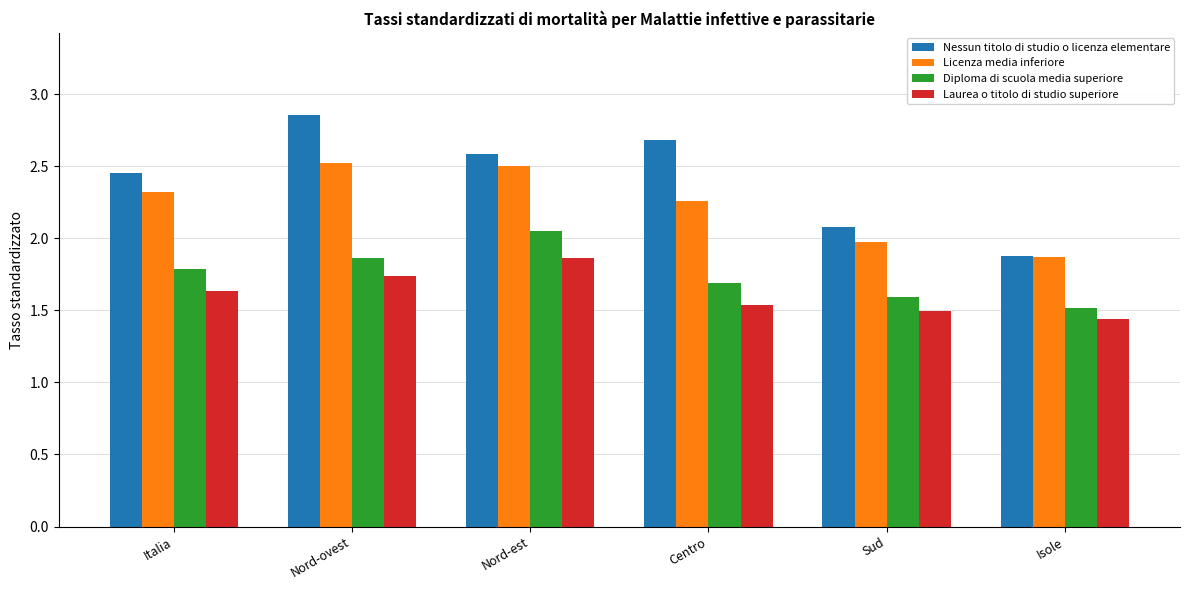

How many groups of bars are there?

6